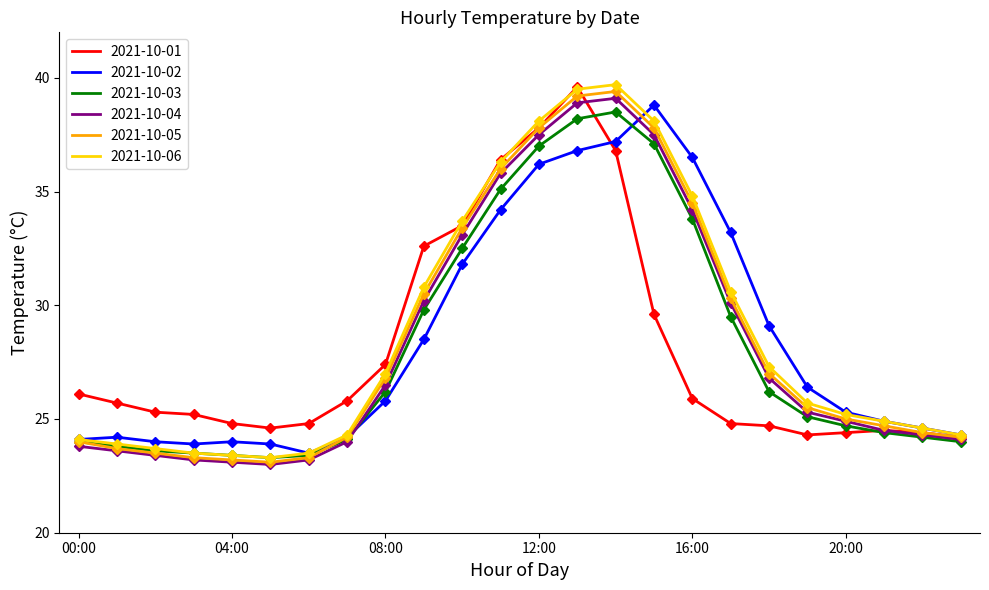

Which series has the largest range (max minus min)?

2021-10-06